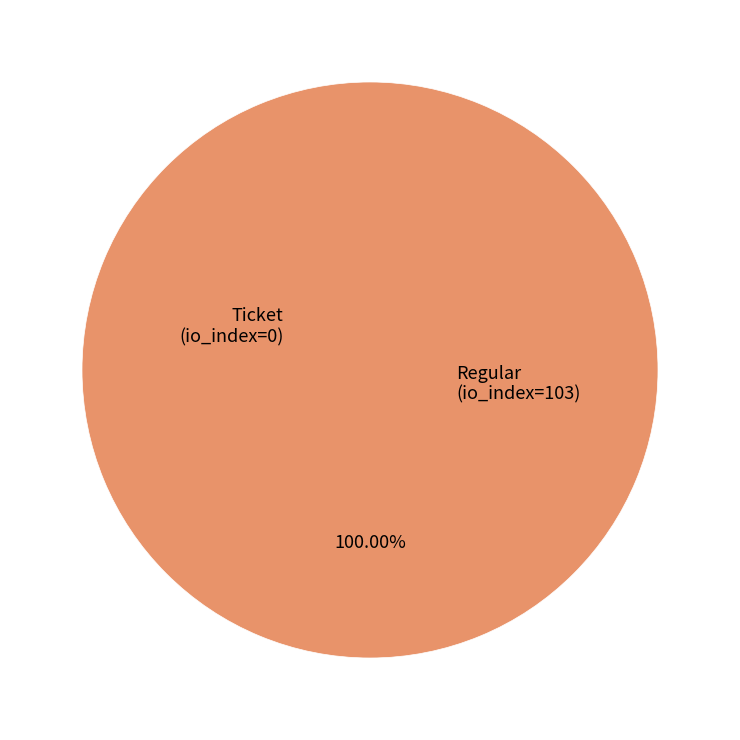

Count the number of slices in the pie.

2